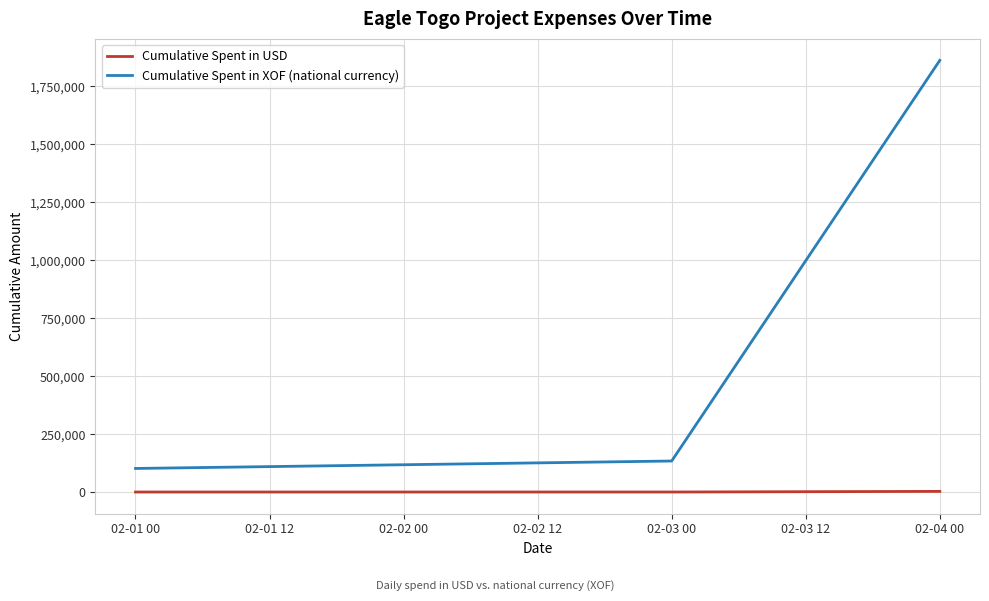

What is the smallest value displayed?

161.7